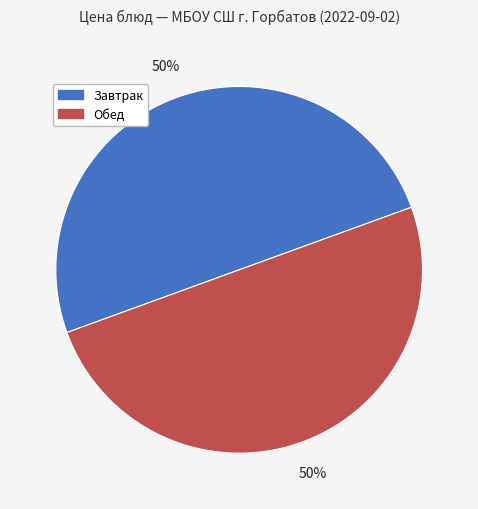

To the nearest percent, what is the average slice percentage?

50%